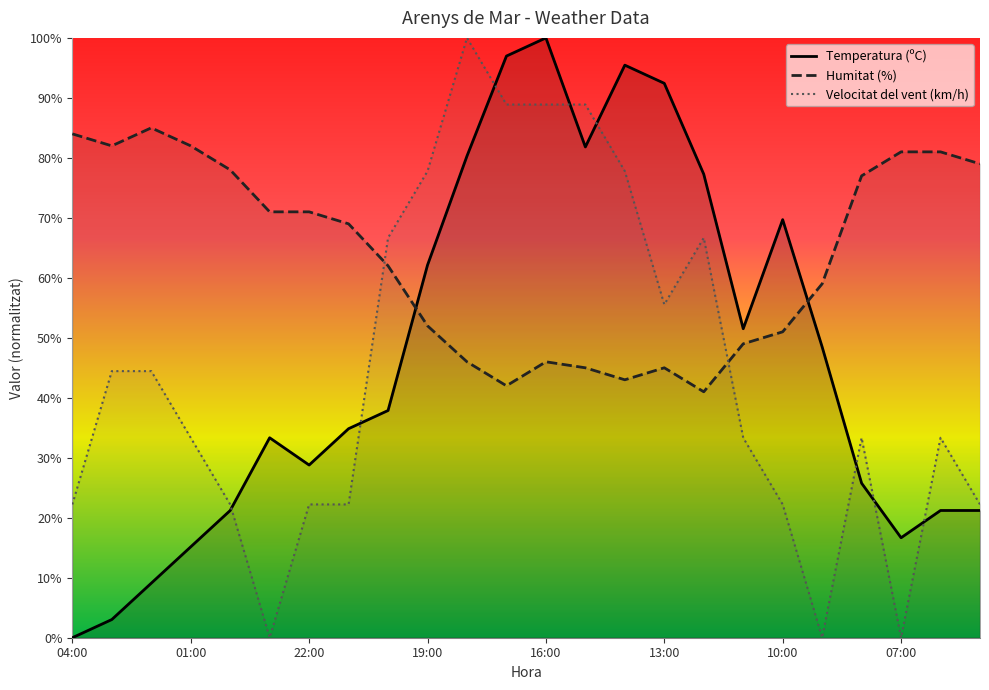

True or false: Humitat (%) and Temperatura (ºC) intersect in this chart.

True